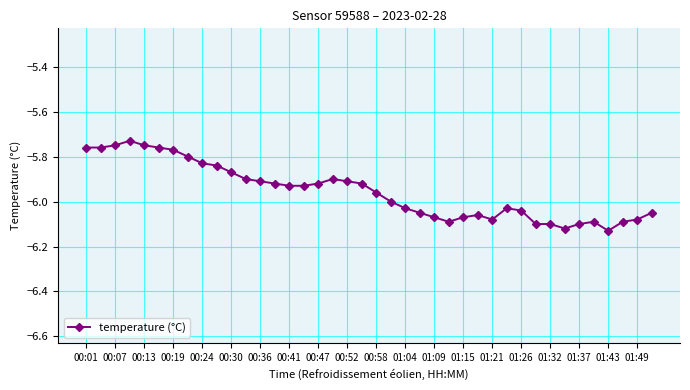

True or false: there are more than 0 points higher than both neighbors.

True